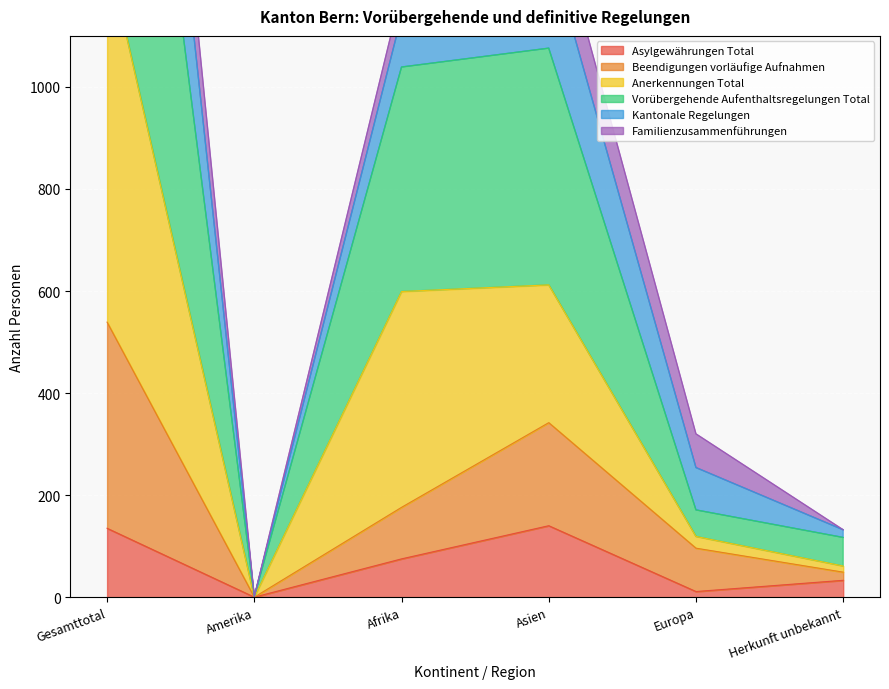

True or false: Asylgewährungen Total and Beendigungen vorläufige Aufnahmen cross at least once.

False